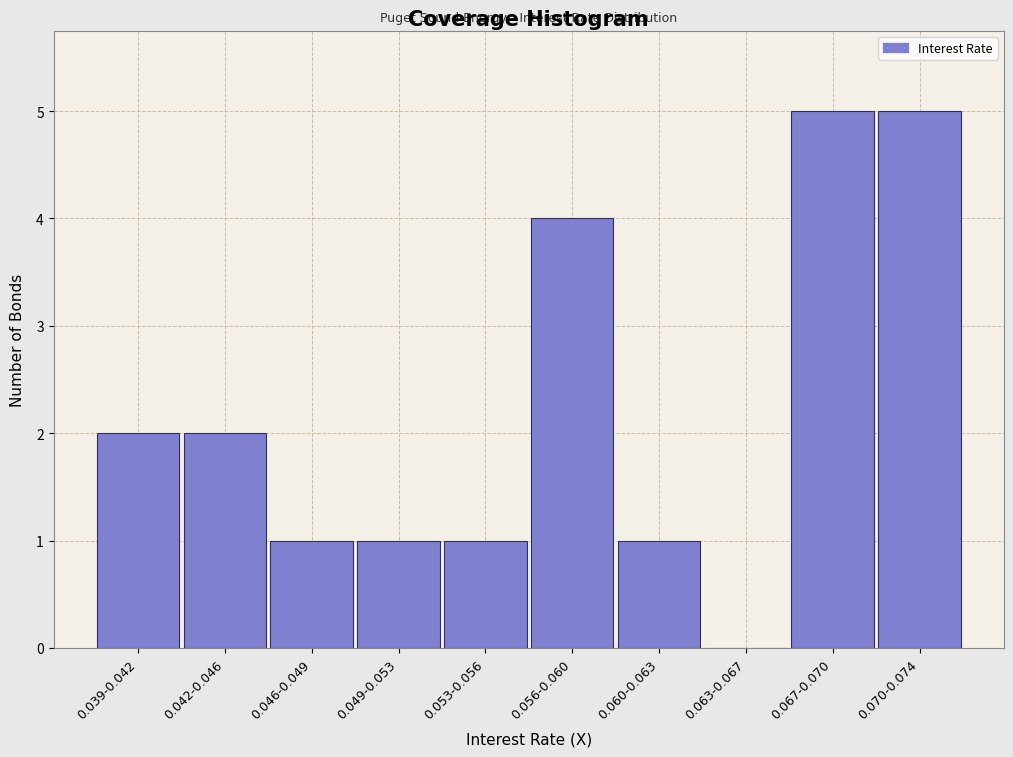

Reading right to left, transcribe all the data shown in this chart.

0.070-0.074=5	0.067-0.070=5	0.063-0.067=0	0.060-0.063=1	0.056-0.060=4	0.053-0.056=1	0.049-0.053=1	0.046-0.049=1	0.042-0.046=2	0.039-0.042=2